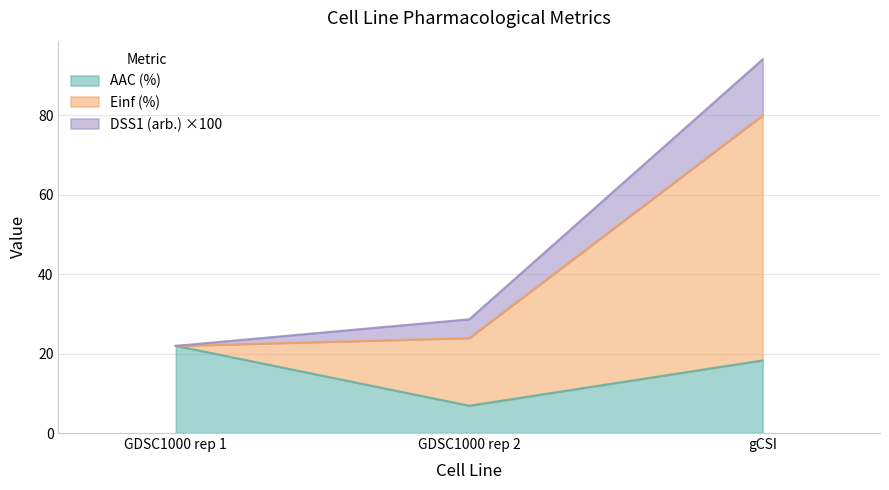

How many lines are shown in the chart?

3